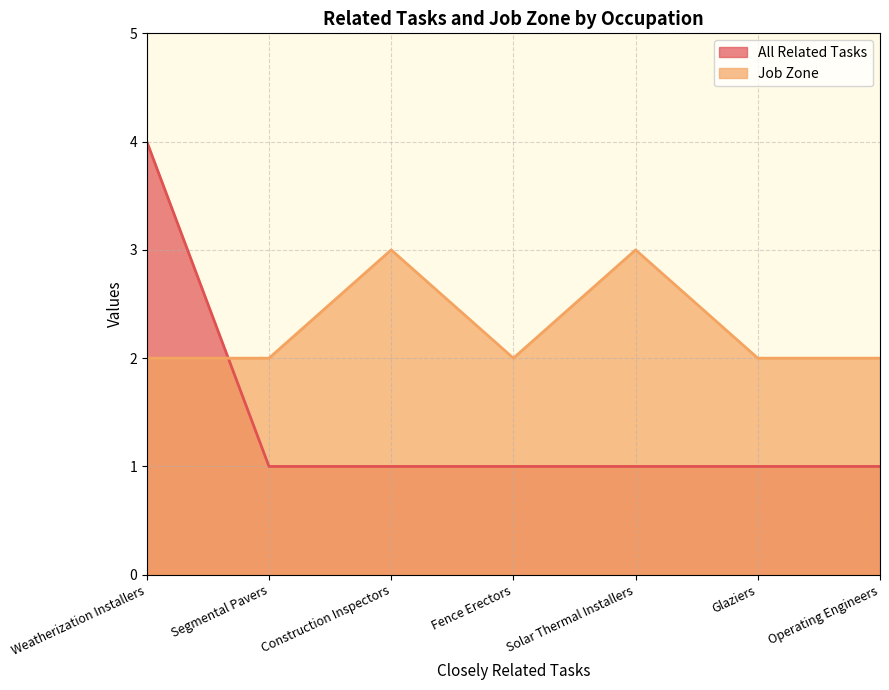

Where is the first local minimum for Job Zone?

Fence Erectors